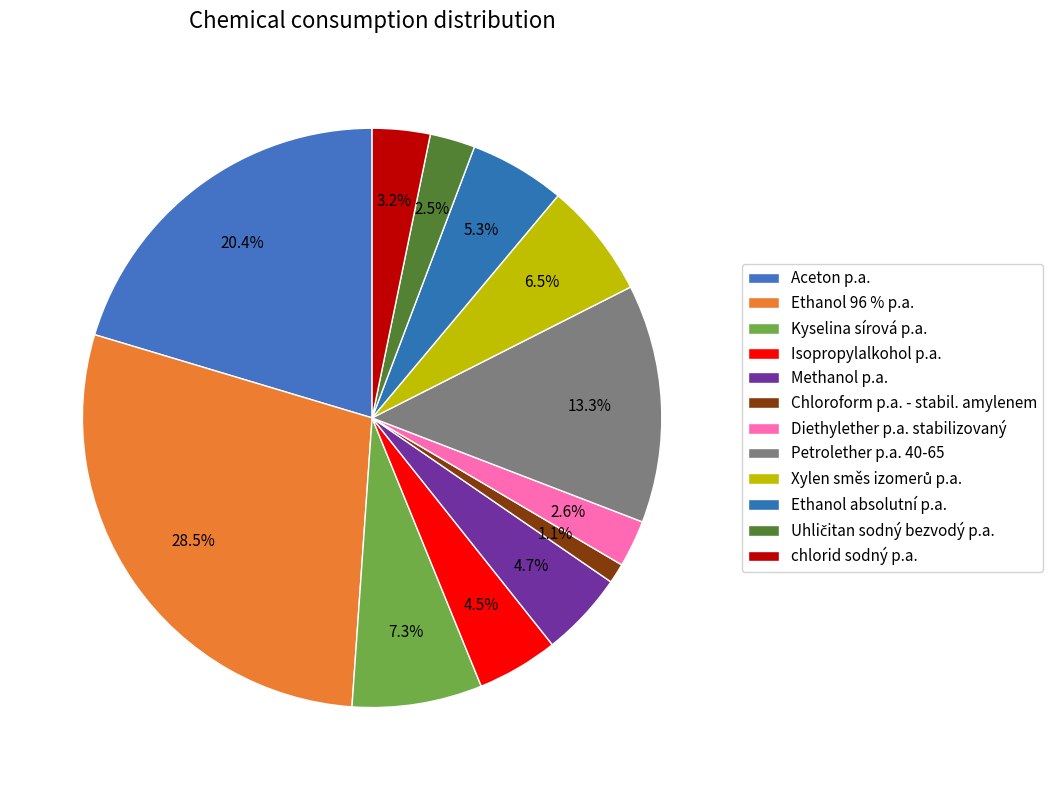

What percentage is NOT represented by Aceton p.a.?

79.6%